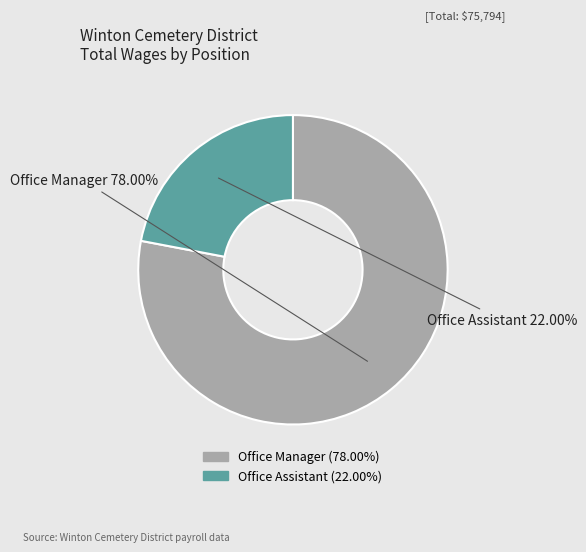

Between Office Assistant and Office Manager, which is larger?

Office Manager